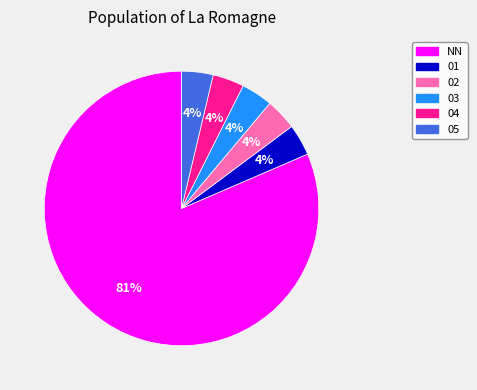

What is the ratio of the value at 04 to the value at 03?

1.0